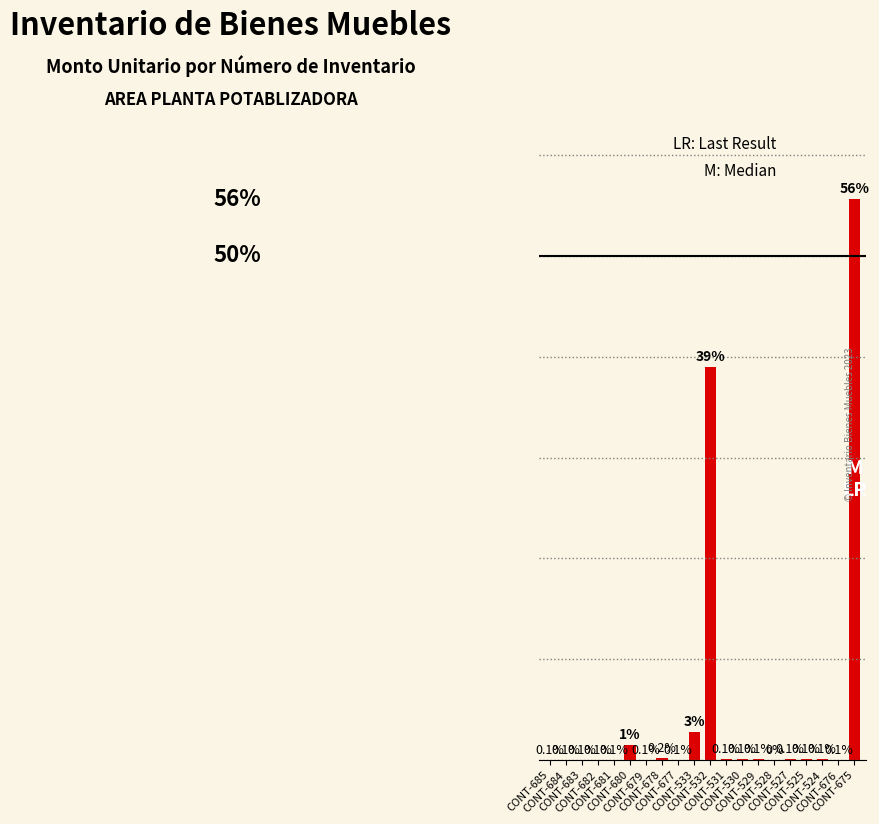

List the labels in order of value, smallest first.

CONT-528, CONT-685, CONT-684, CONT-683, CONT-682, CONT-681, CONT-679, CONT-677, CONT-676, CONT-531, CONT-530, CONT-529, CONT-527, CONT-525, CONT-524, CONT-678, CONT-680, CONT-533, CONT-532, CONT-675